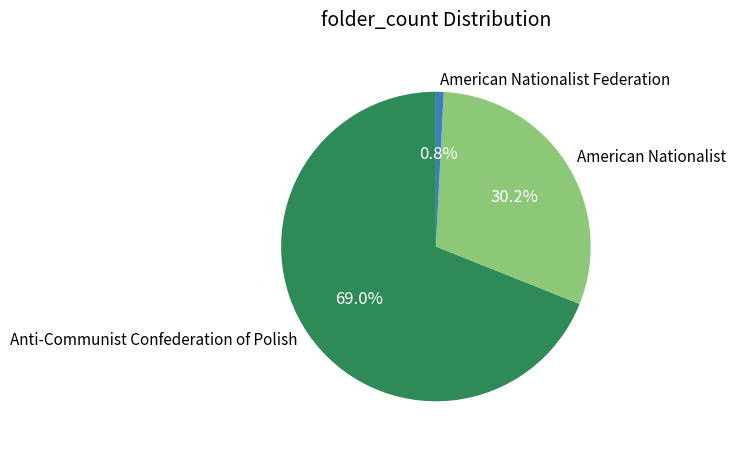

True or false: Anti-Communist Confederation of Polish accounts for 56% of the total.

False